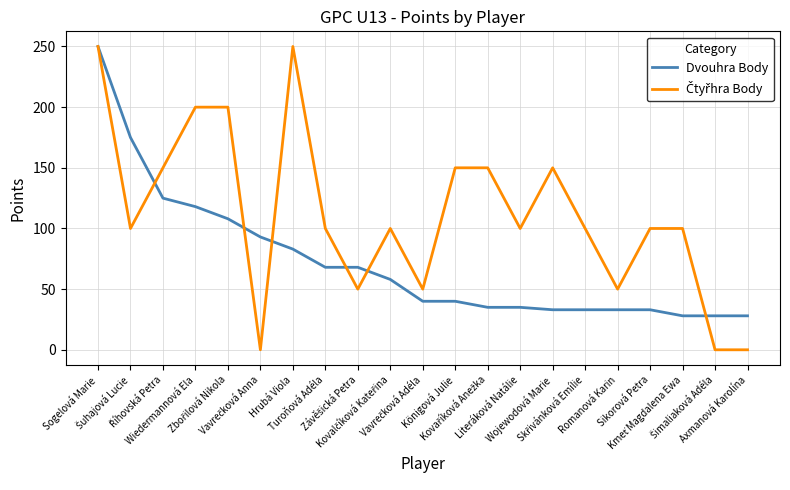

What is the maximum value shown in the chart?

250